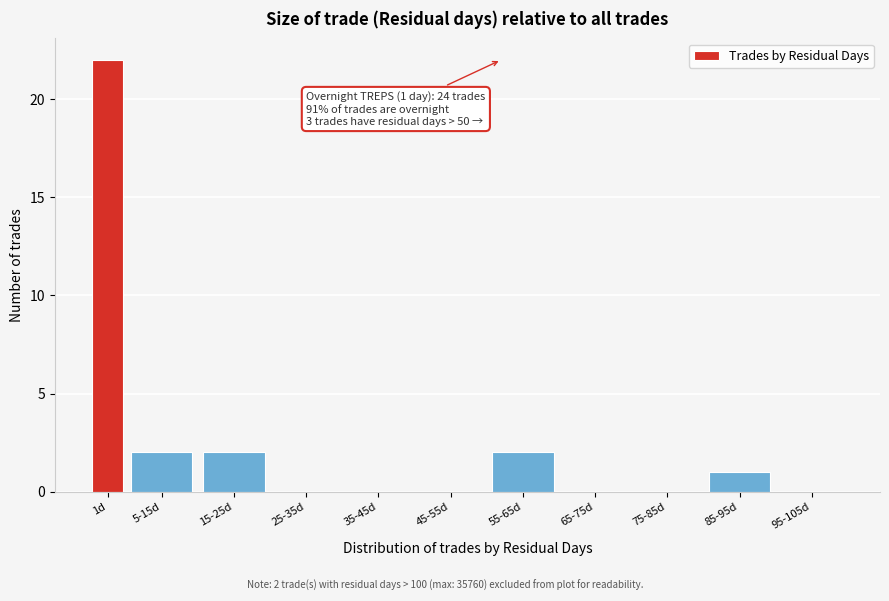

Reading left to right, what are all the values shown in this chart?

1d=22	5-15d=2	15-25d=2	25-35d=0	35-45d=0	45-55d=0	55-65d=2	65-75d=0	75-85d=0	85-95d=1	95-105d=0